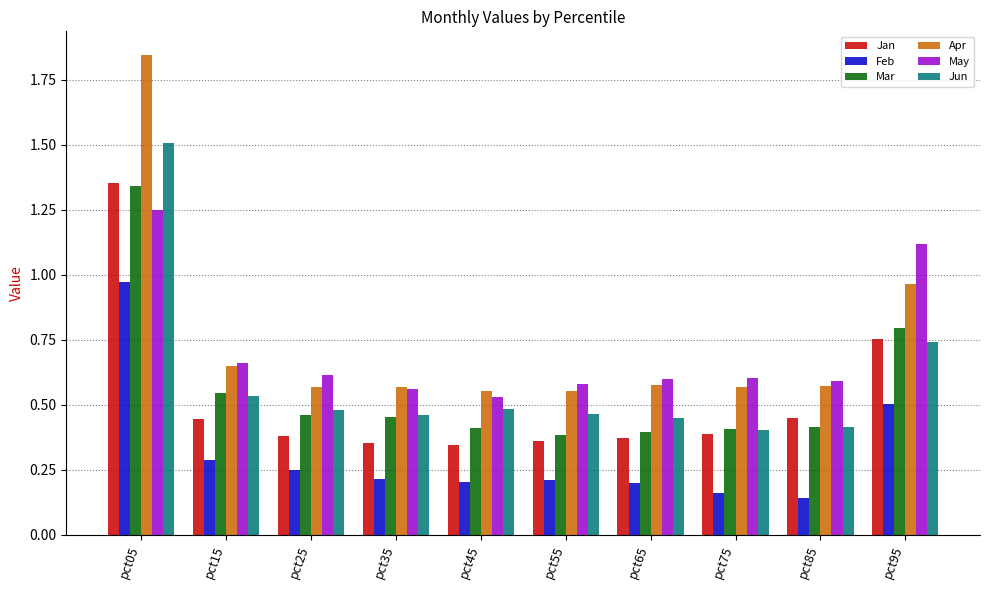

What are all the series names shown in the legend?

Jan, Feb, Mar, Apr, May, Jun